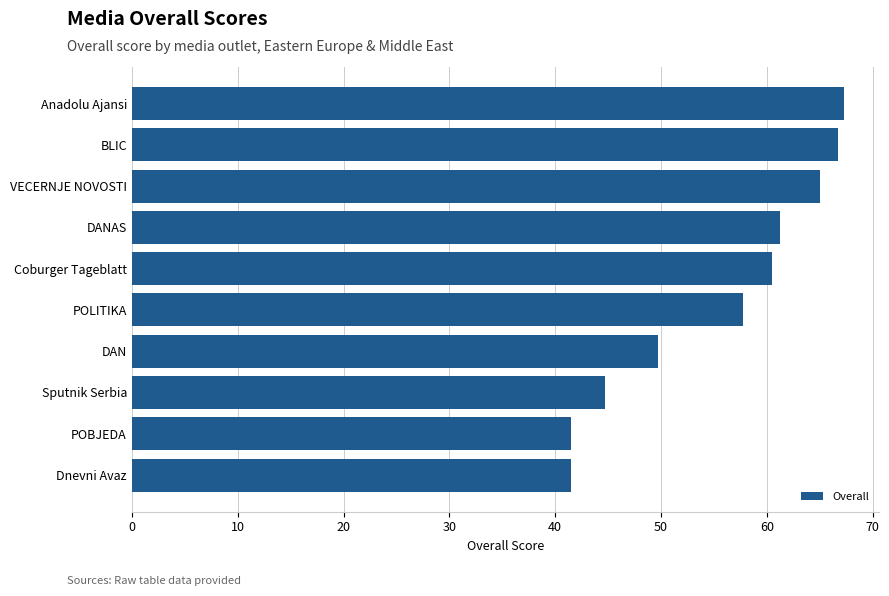

The chart shows a value of 61.2 at DANAS. True or false?

True